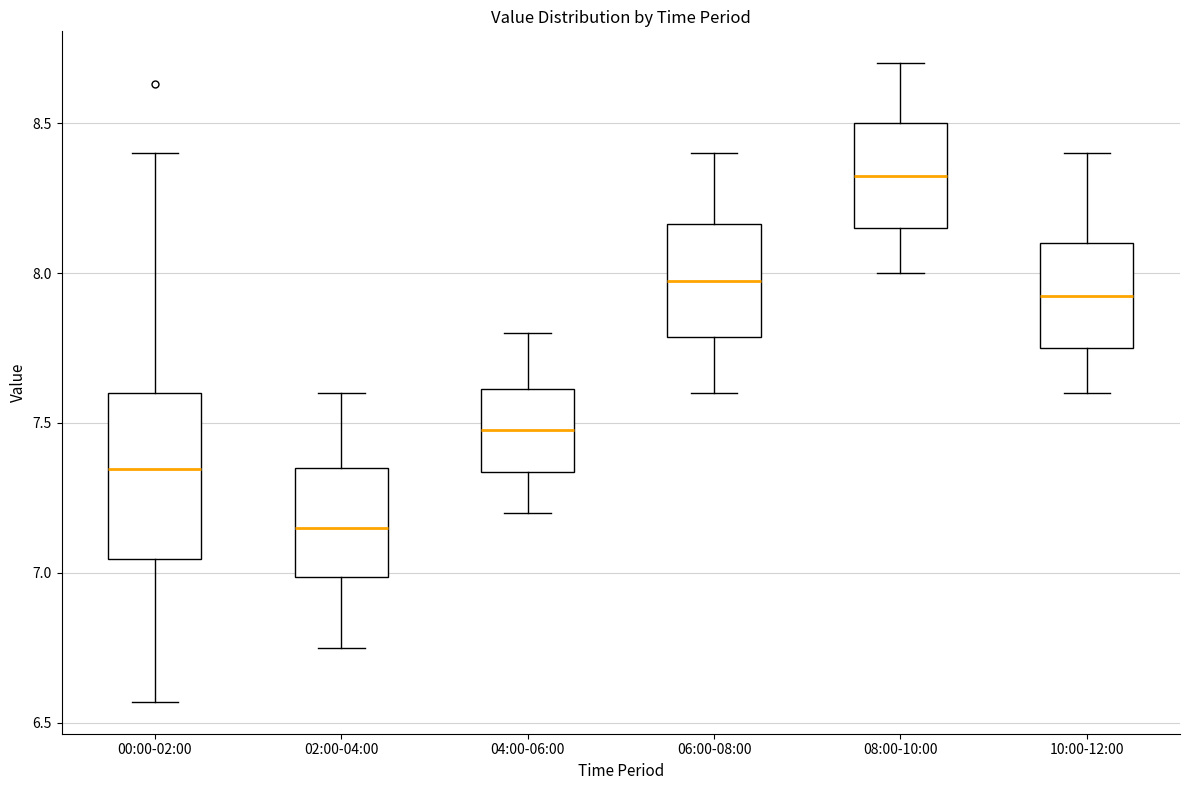

Which box's median line is the highest?

08:00-10:00